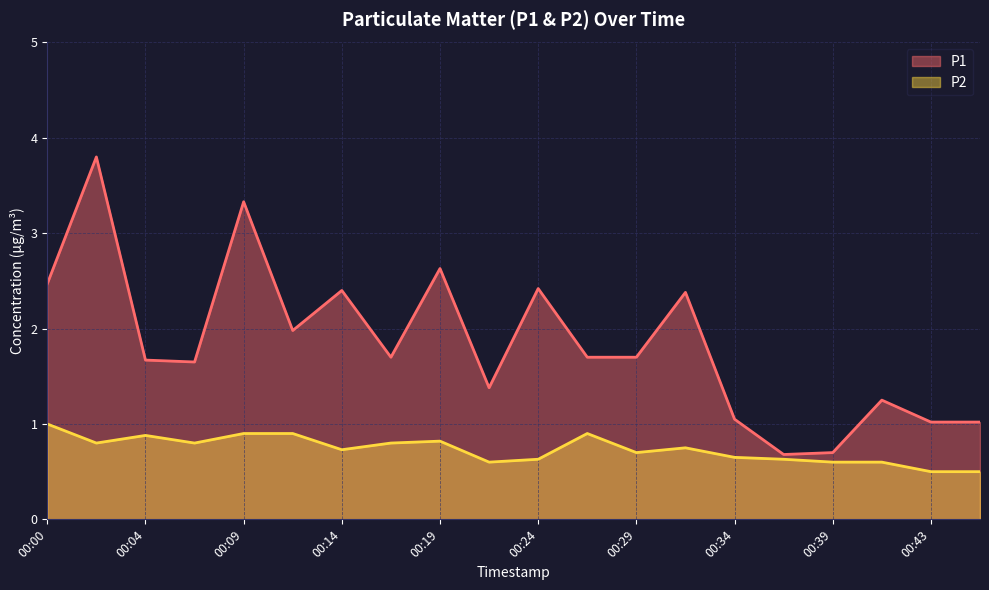

True or false: P1 and P2 cross at least once.

False